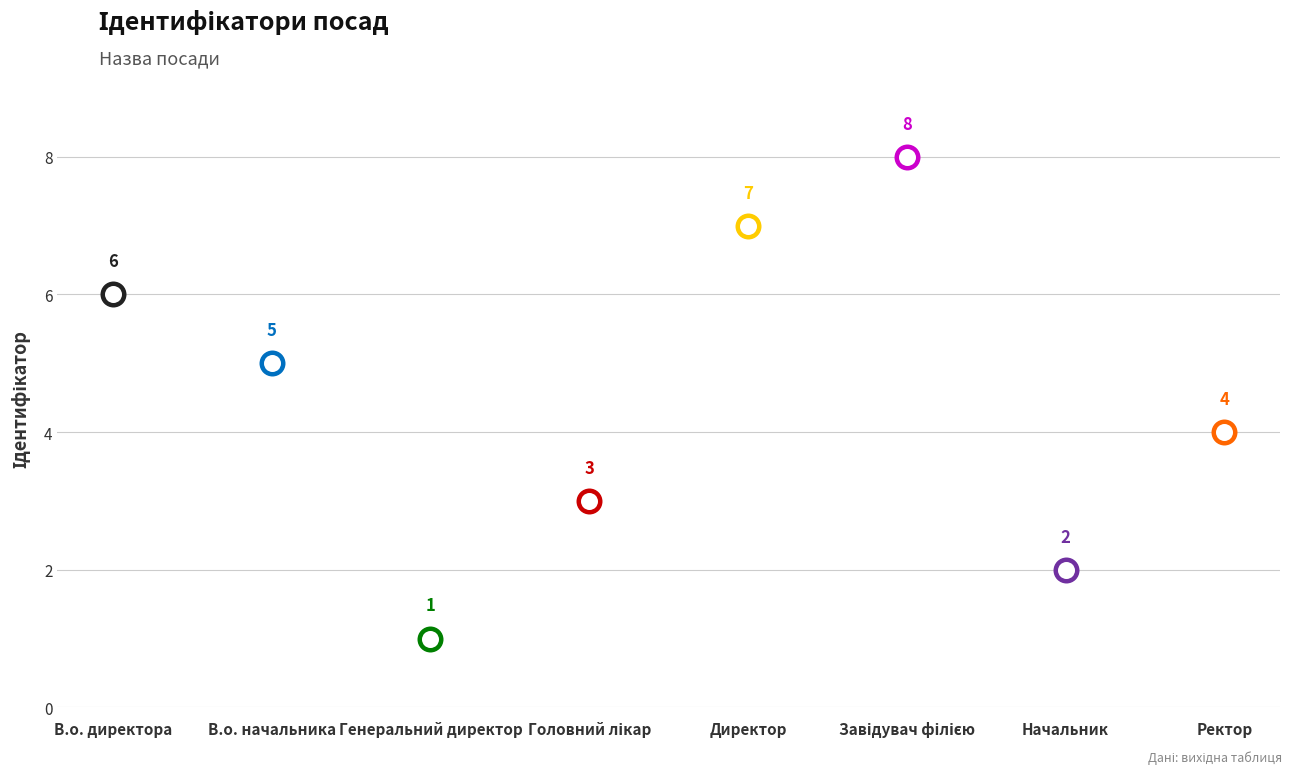

What is the ratio of the value at Головний лікар to the value at Директор?

0.4